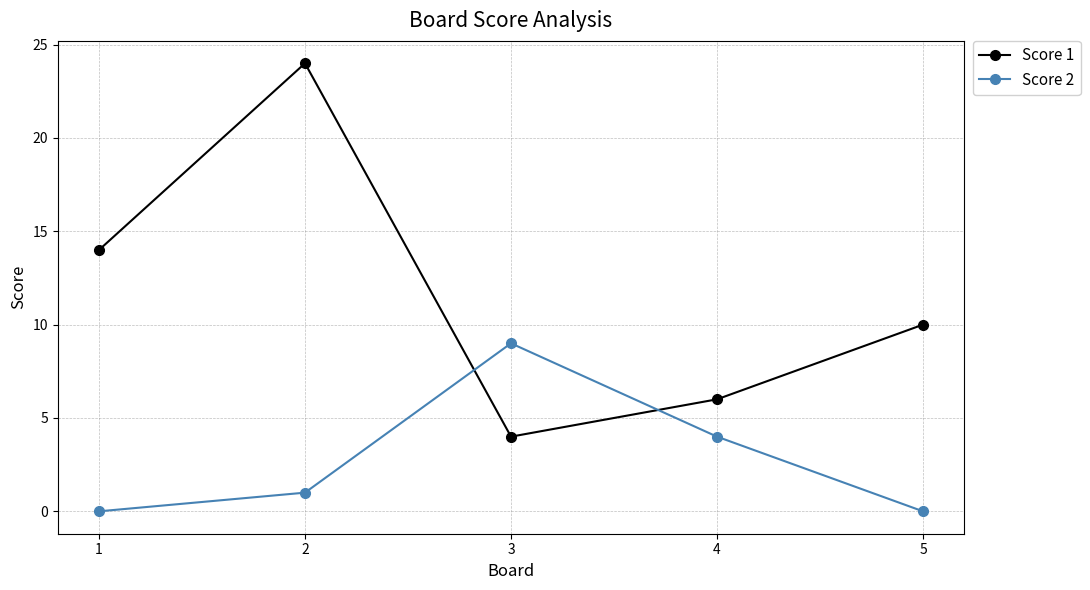

Reading left to right, what are all the values shown in this chart?

Score 1: 14	24	4	6	10
Score 2: 0	1	9	4	0